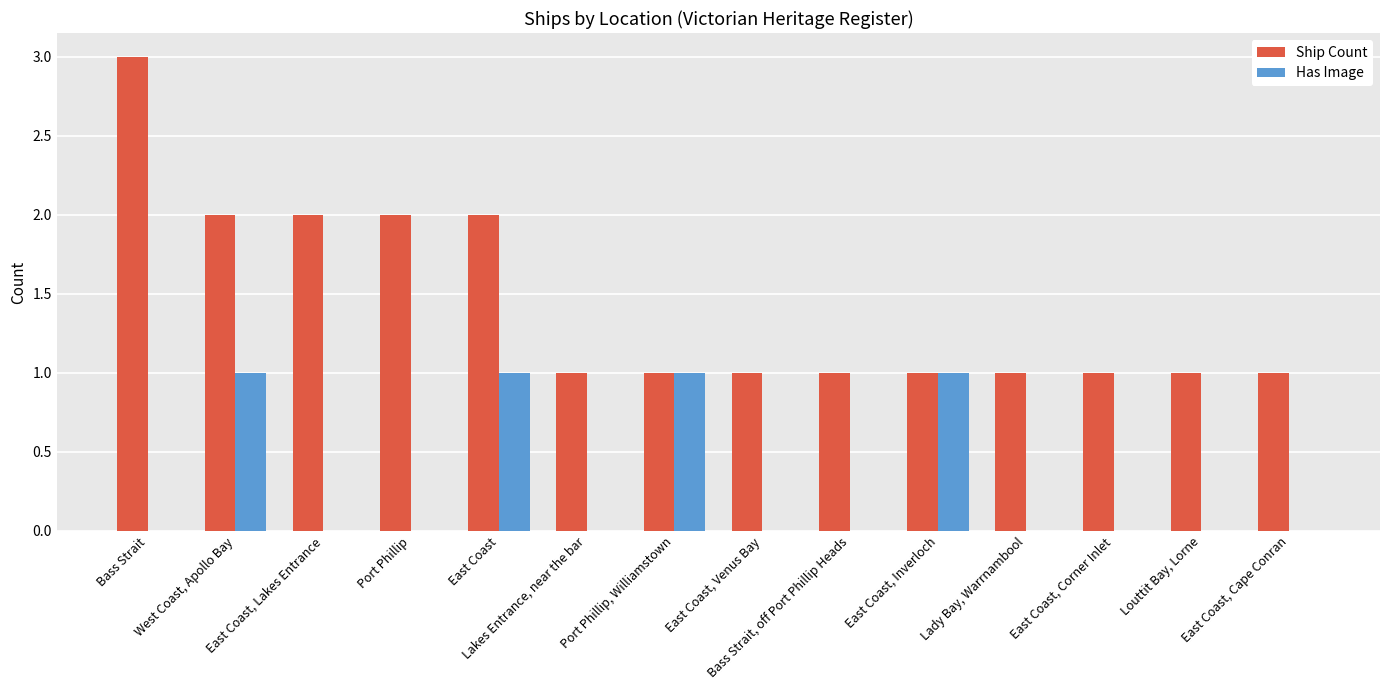

Which series has the largest total across all categories?

Ship Count